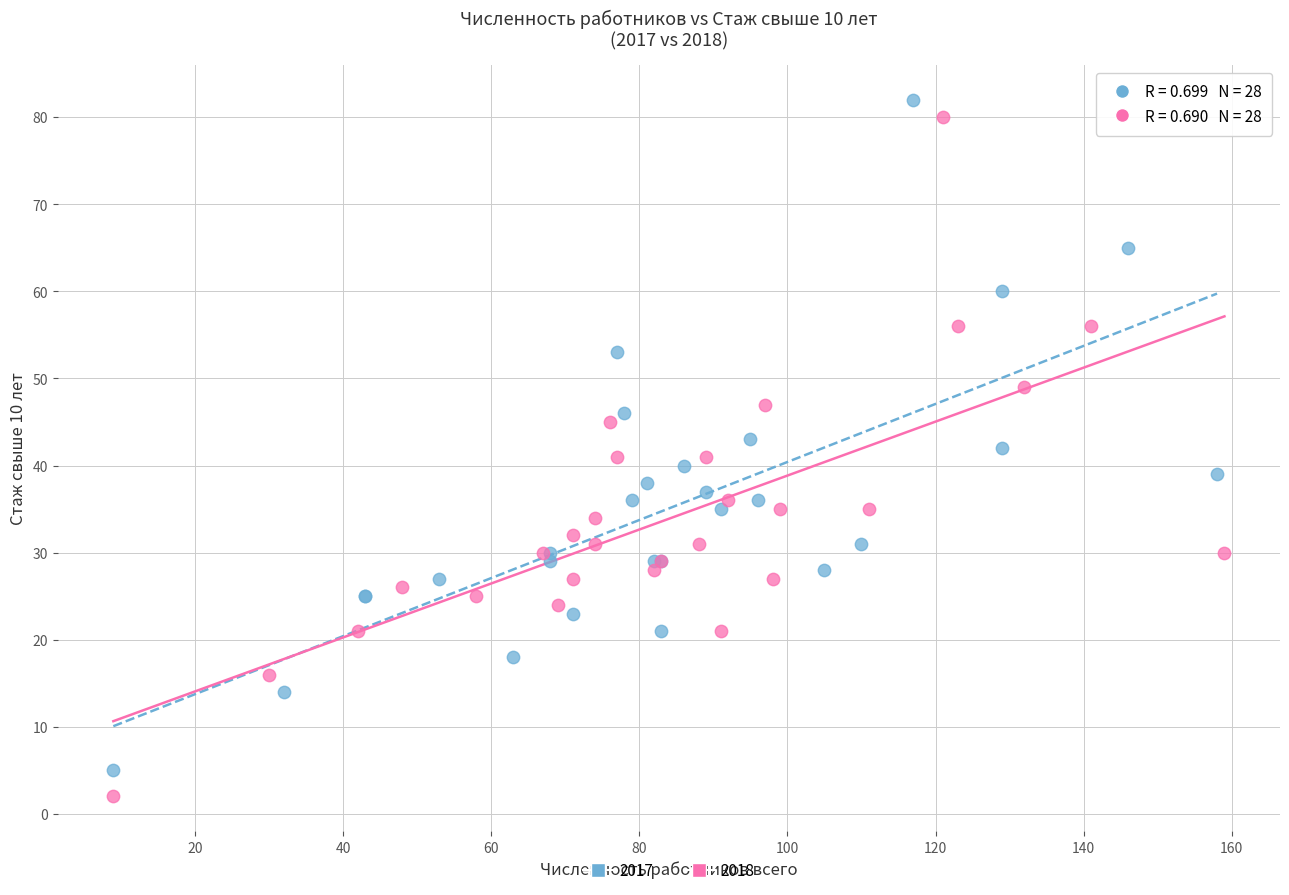

Which series has the largest Y range (max minus min)?

2018